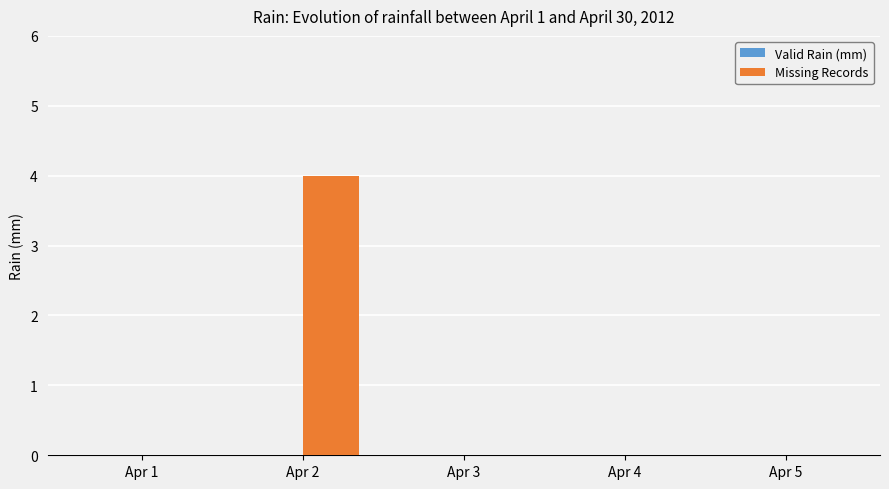

Which has a higher value, Apr 3 or Apr 2?

Apr 2